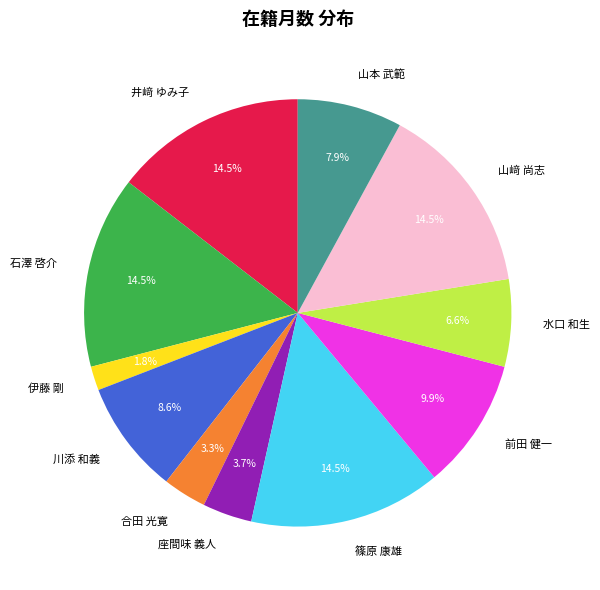

To the nearest percent, what portion does 前田 健一 represent?

10%